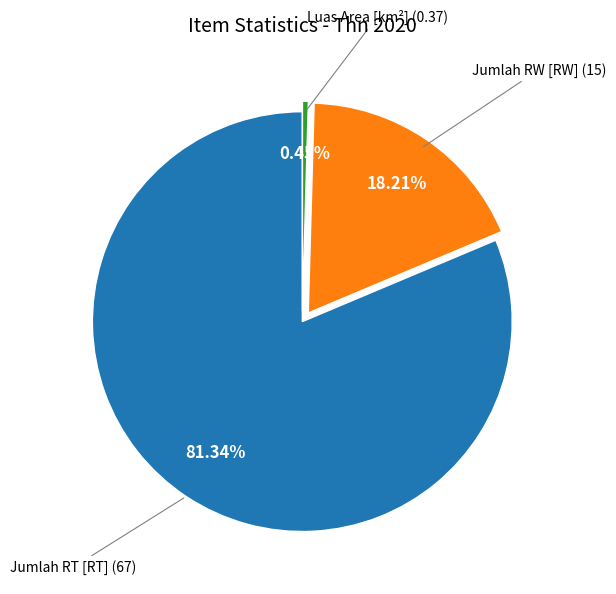

Is there any slice that represents more than half of the pie?

Yes